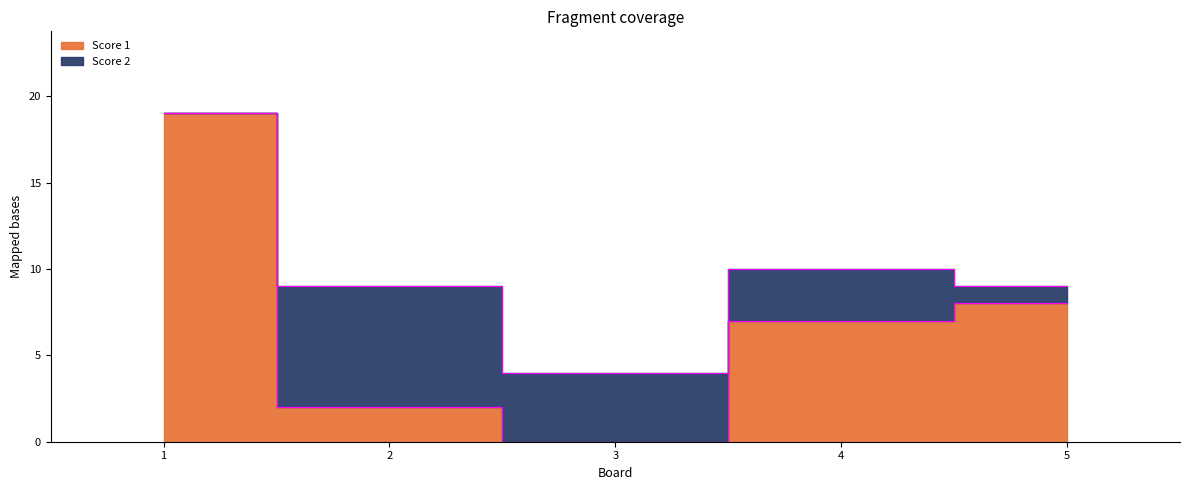

How many categories are shown in the chart?

5